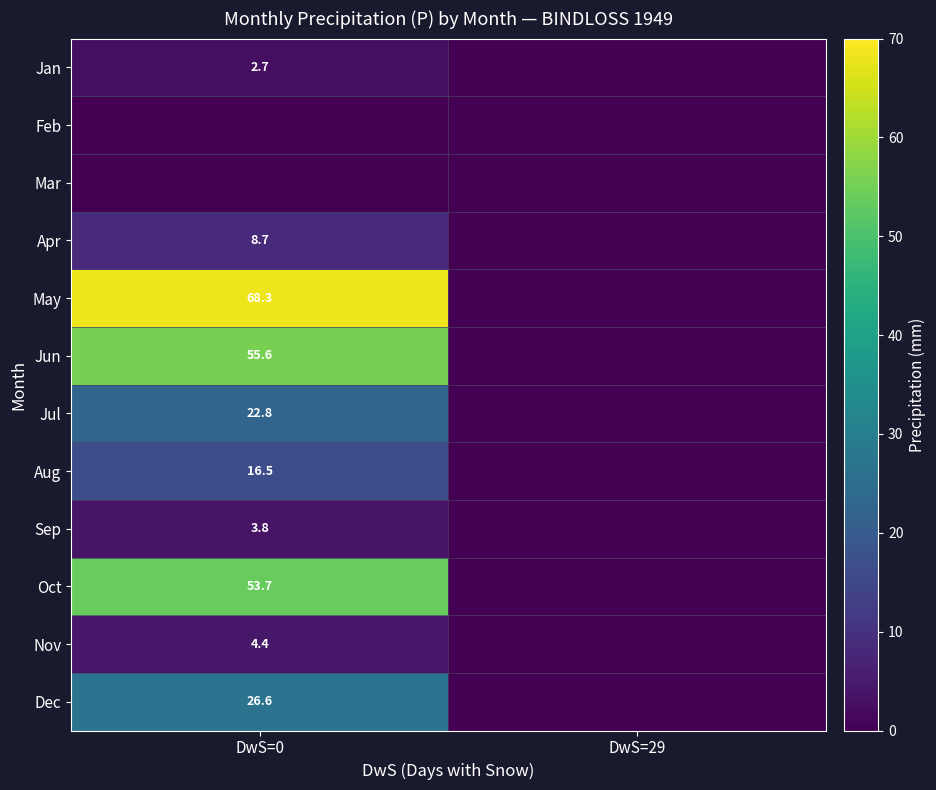

Between DwS=0 and DwS=29, which is larger?

DwS=0